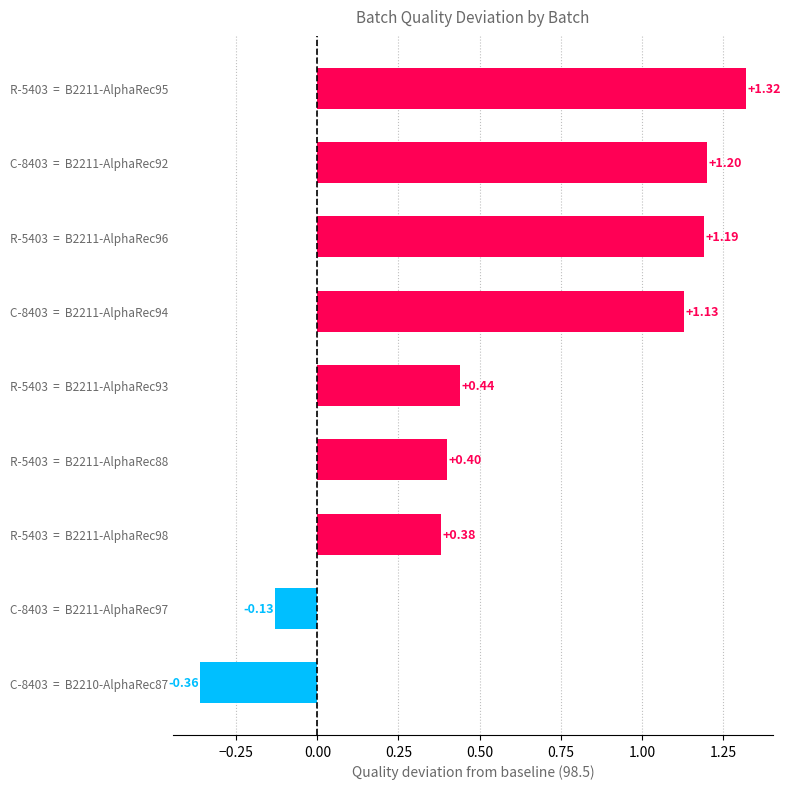

Between C-8403  =  B2211-AlphaRec97 and R-5403  =  B2211-AlphaRec96, which is larger?

R-5403  =  B2211-AlphaRec96